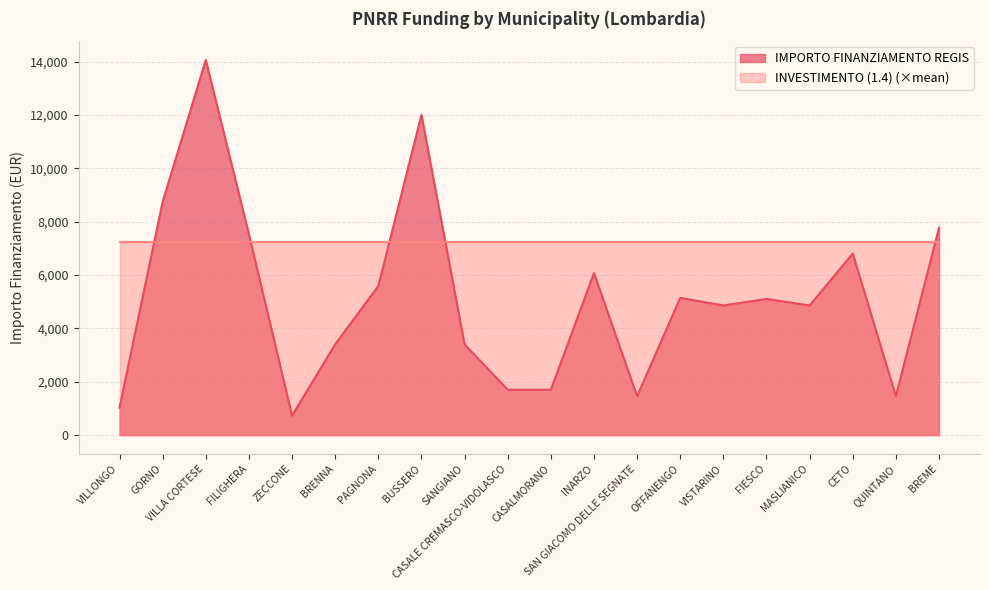

What is the value of the 8th point from the left?

12005